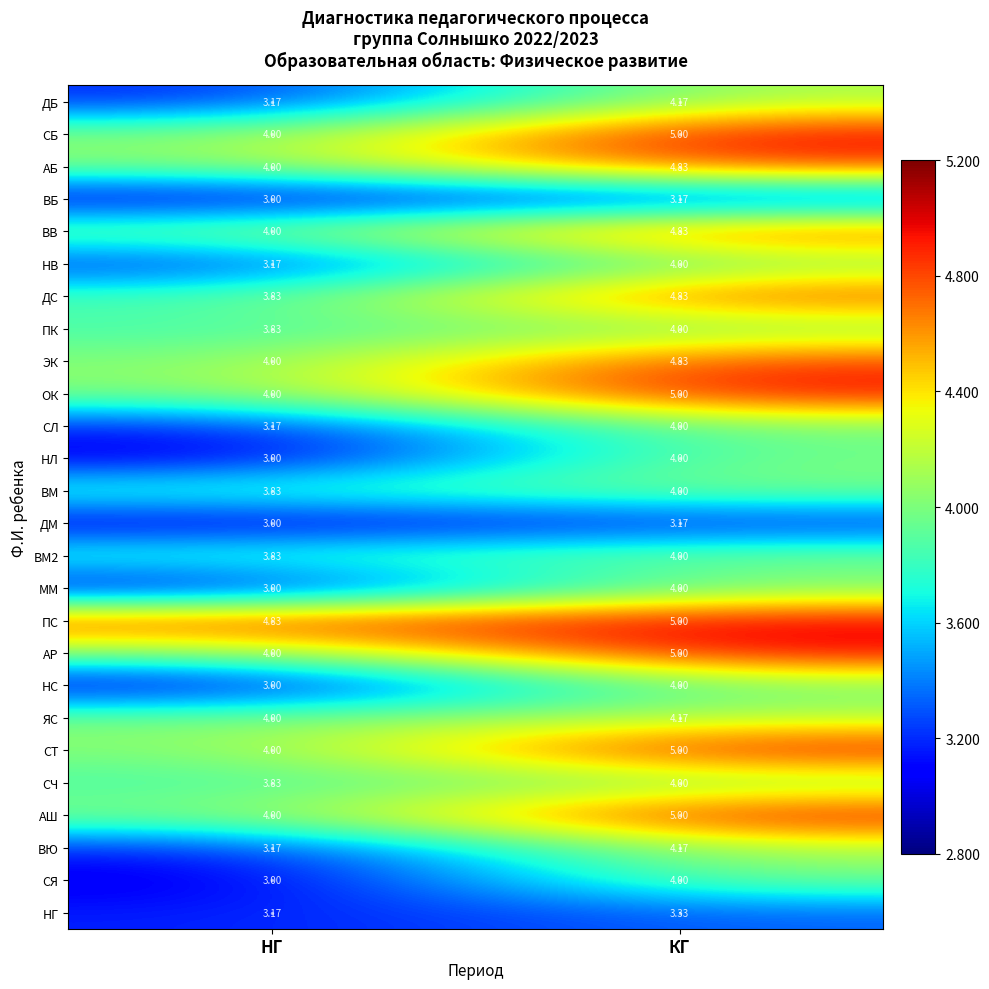

What is the greatest value displayed?

5.0